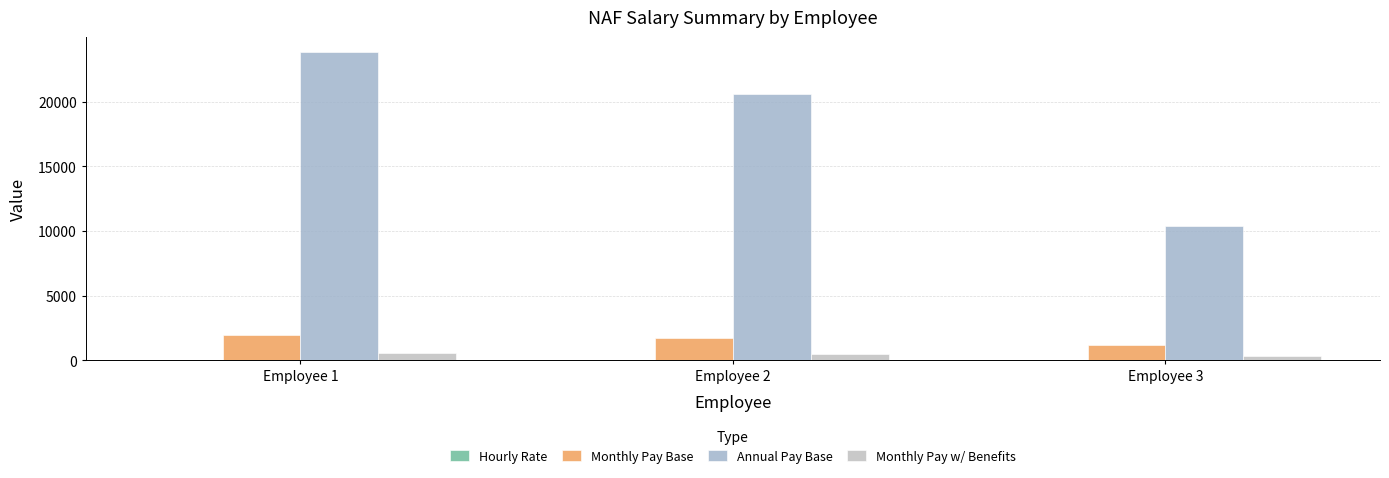

Between Employee 3 and Employee 2, which is larger?

Employee 2